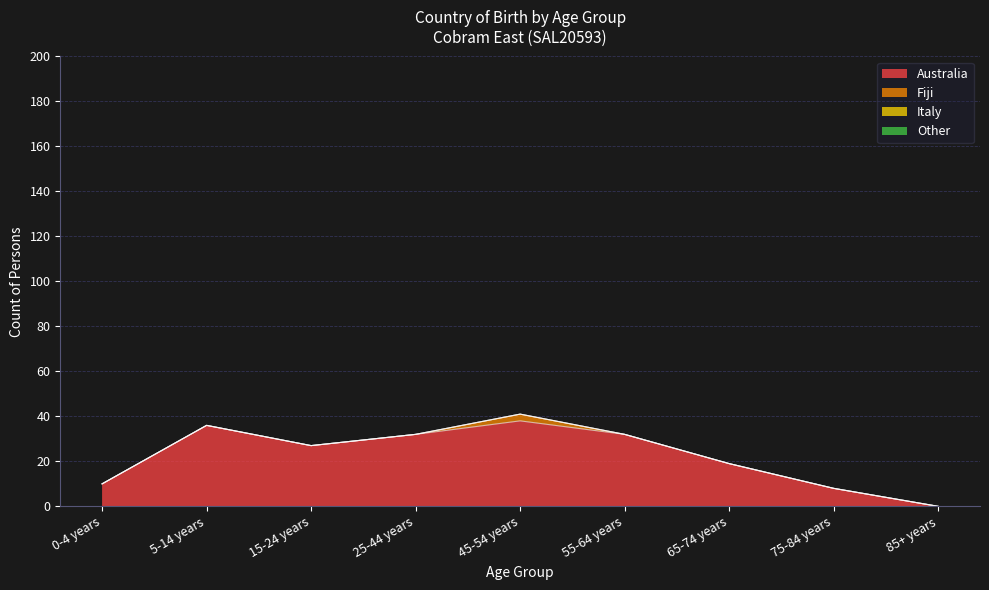

List the series in order of their peak value, lowest first.

Italy, Other, Fiji, Australia